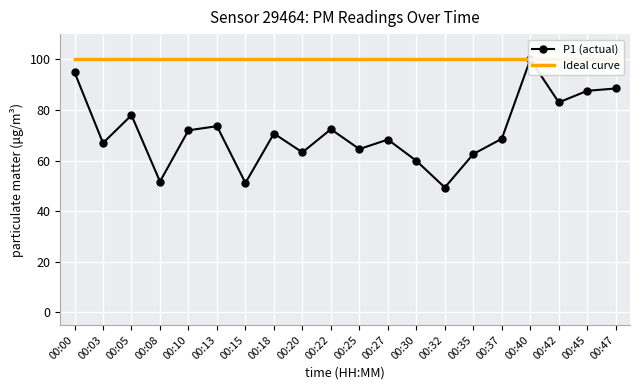

Is the value of P1 (actual) at 00:13 greater than the value of Ideal curve at 00:22?

No